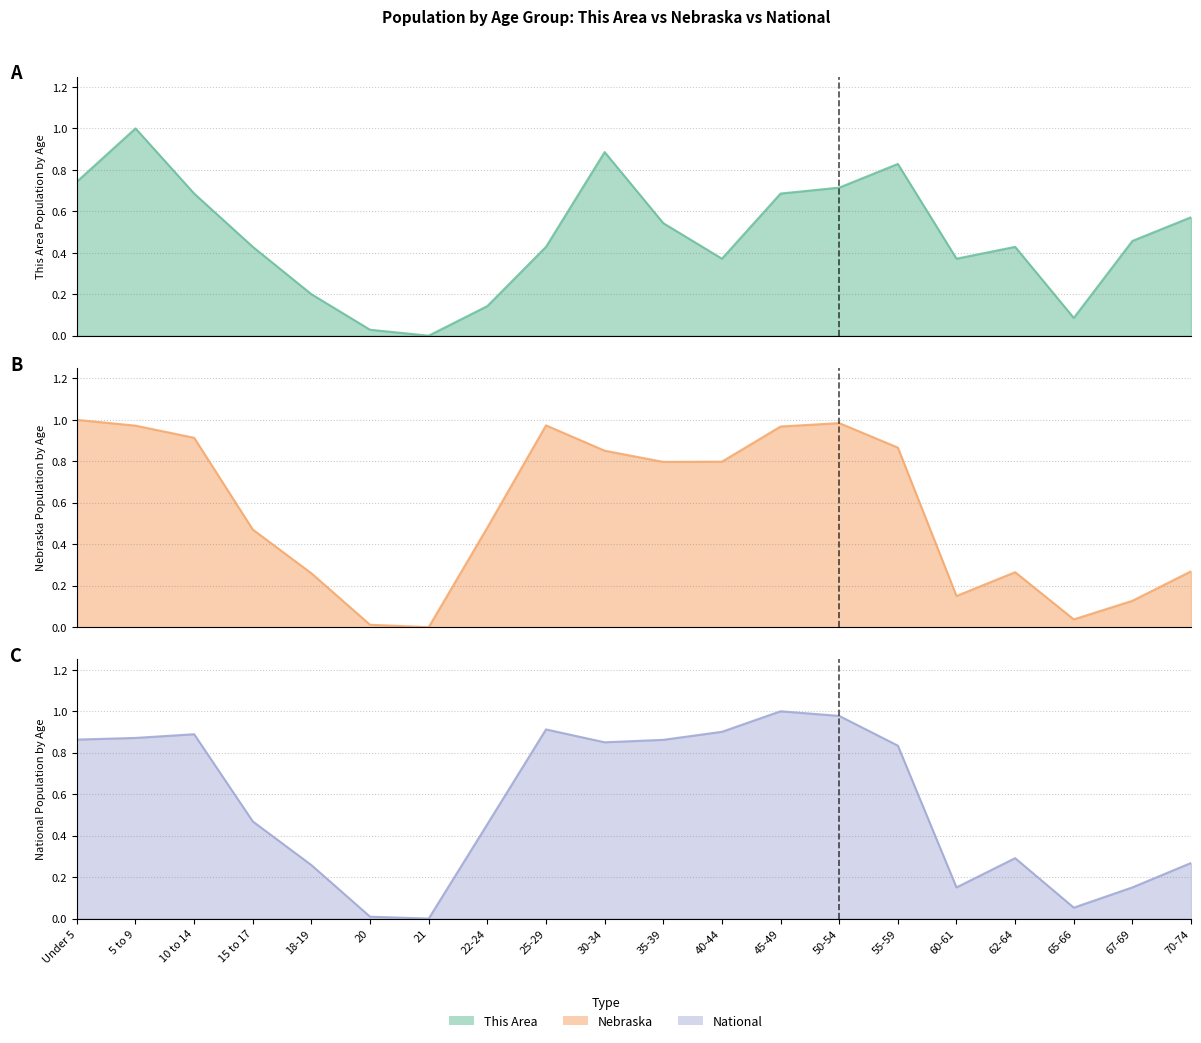

Where is Nebraska nearest to the value 0?

21